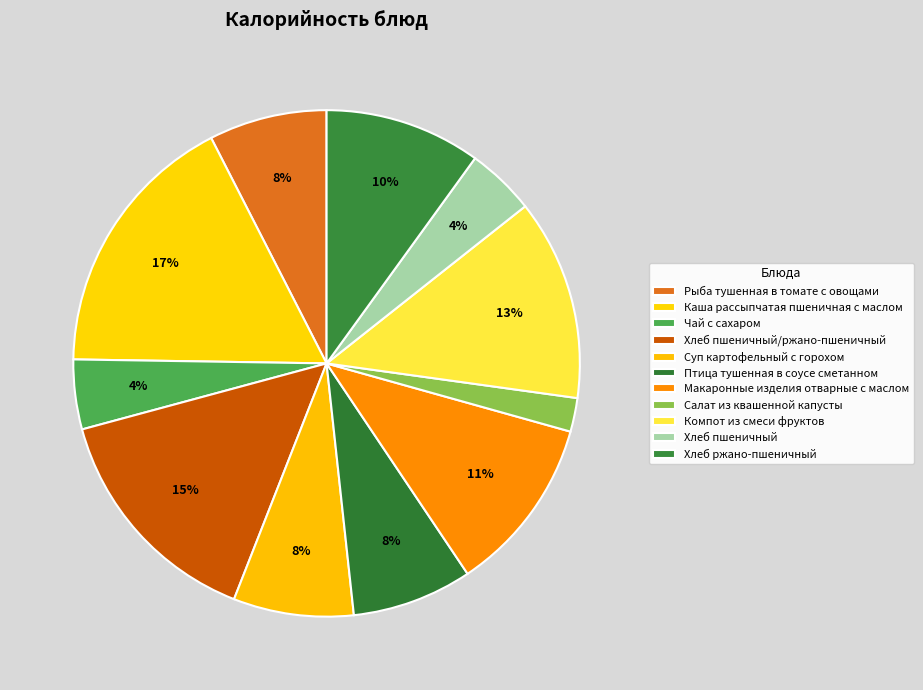

What is the ratio of the value at Хлеб пшеничный to the value at Чай с сахаром?

1.0